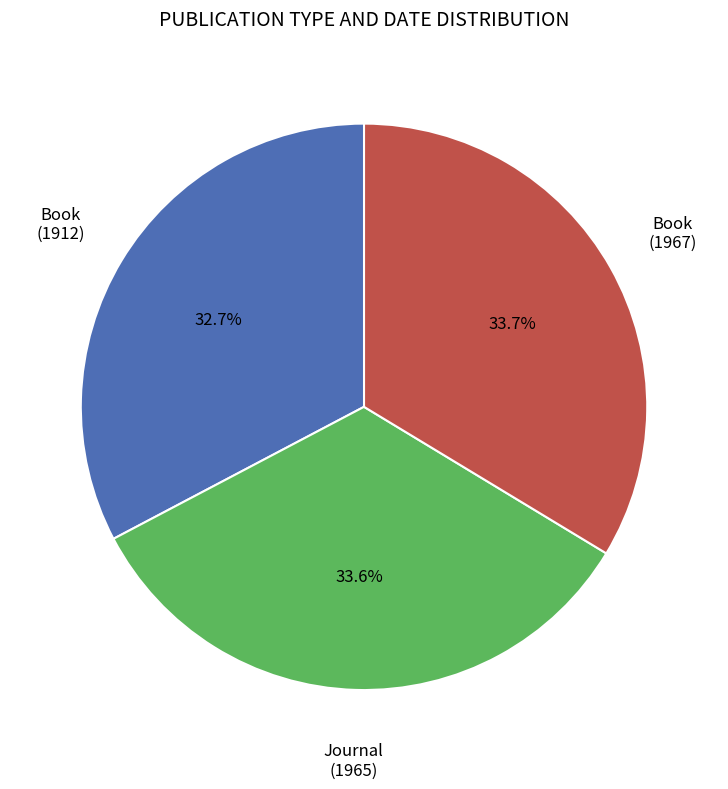

Is there any slice that represents more than half of the pie?

No